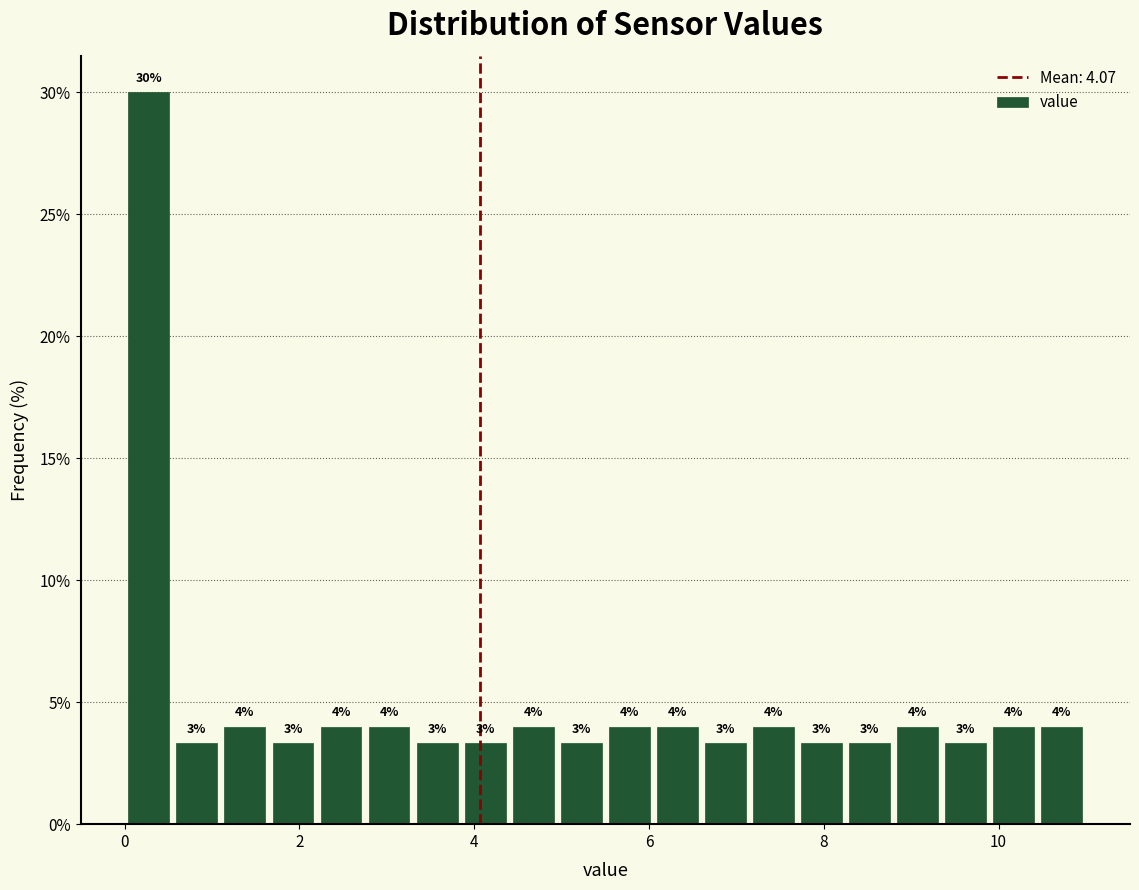

Around what value on the x-axis is the tallest bar? Give the approximate position of its centre, as read against the axis.

0.2